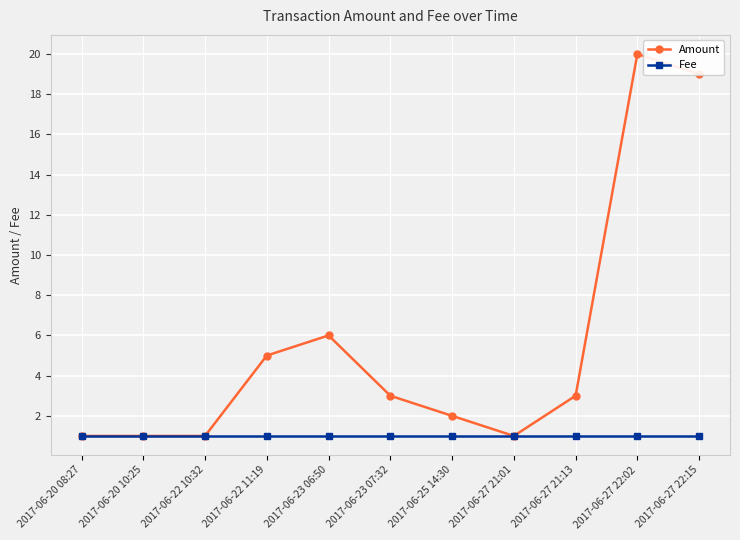

What is the maximum value for Fee?

1